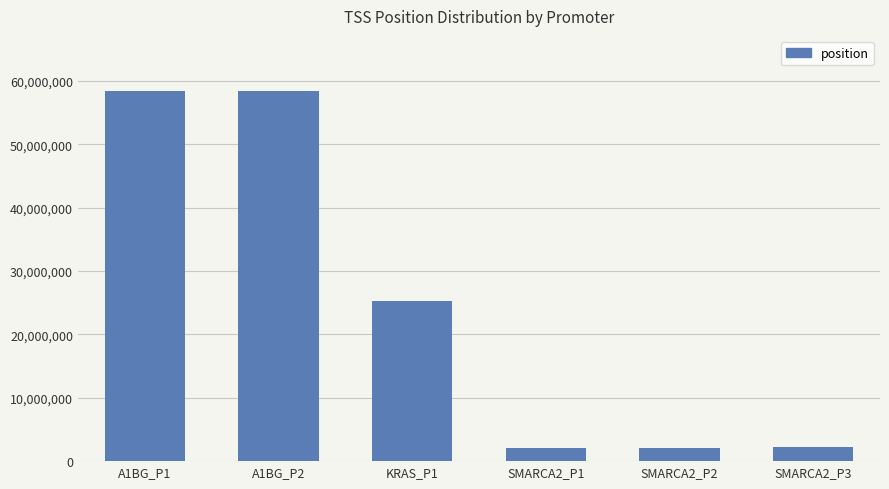

What is the difference between the values at KRAS_P1 and SMARCA2_P2?

23233314